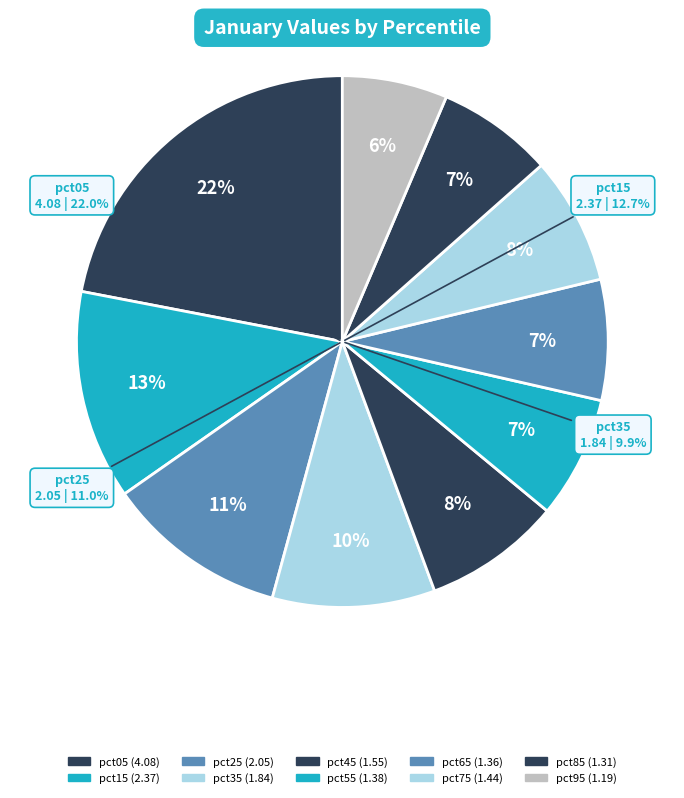

What percentage is the pct25 slice, to the nearest percent?

11%